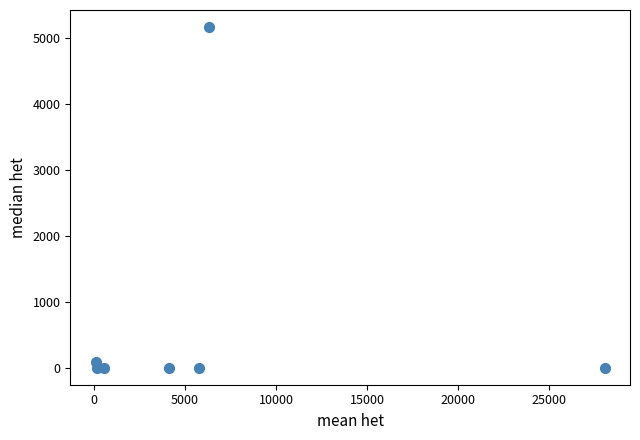

What is the range of X values (max minus min)?

27944.7